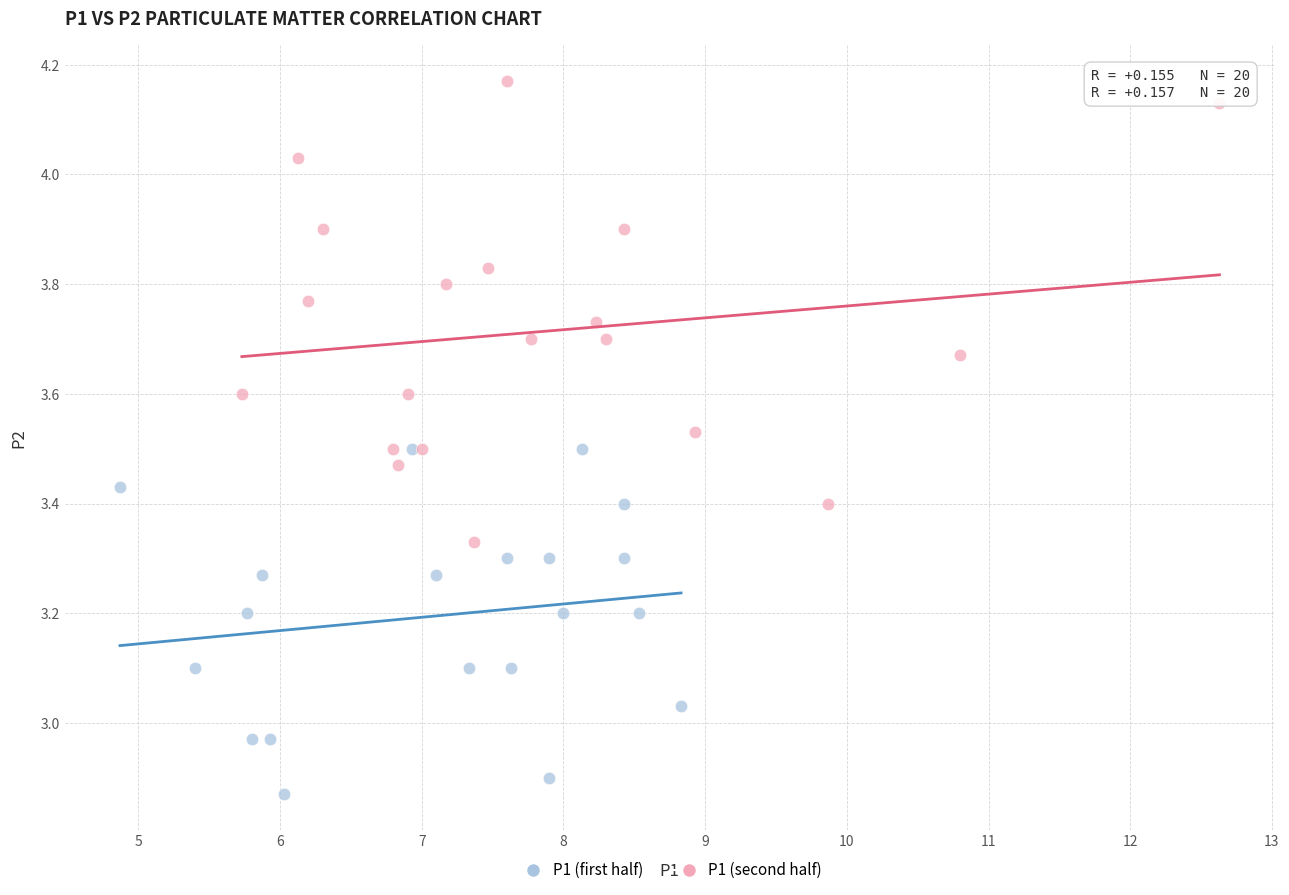

Which series contains the lowest Y value?

P1 (first half)